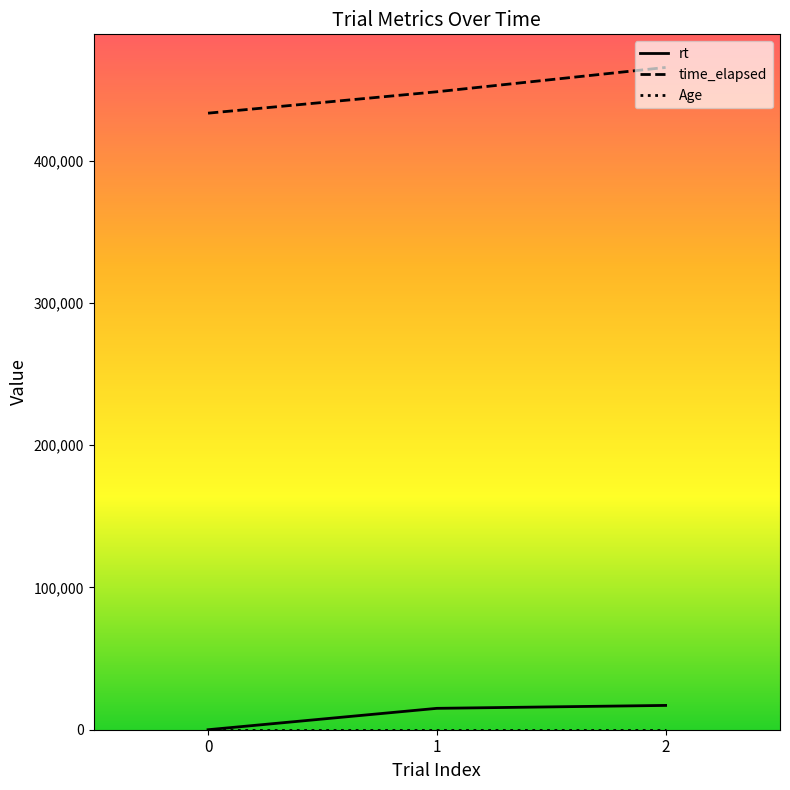

What is the greatest value displayed?

465512.0